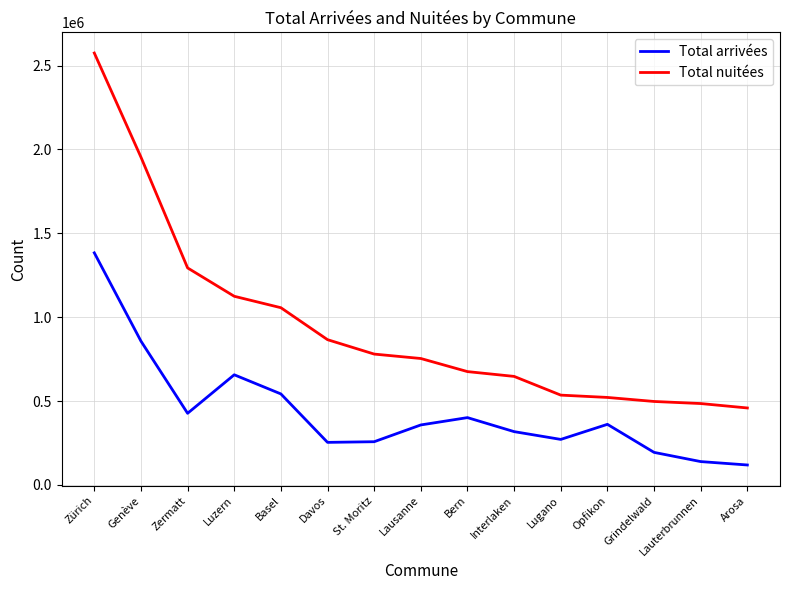

What is the difference between the Total nuitées values at Bern and Lausanne?

78090